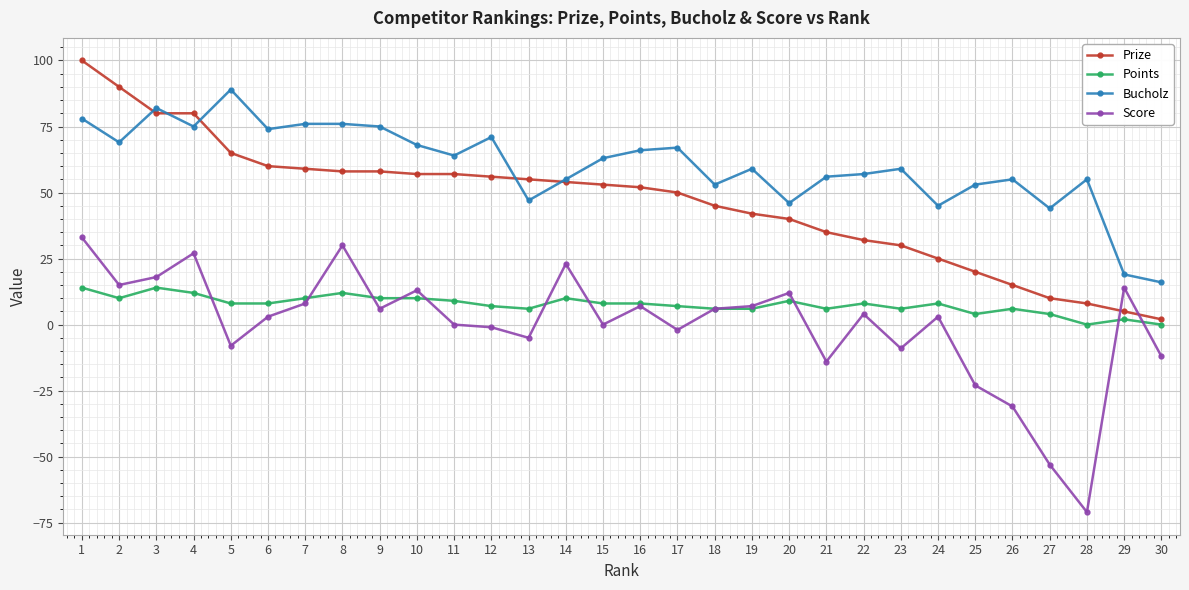

True or false: Points and Prize intersect in this chart.

False